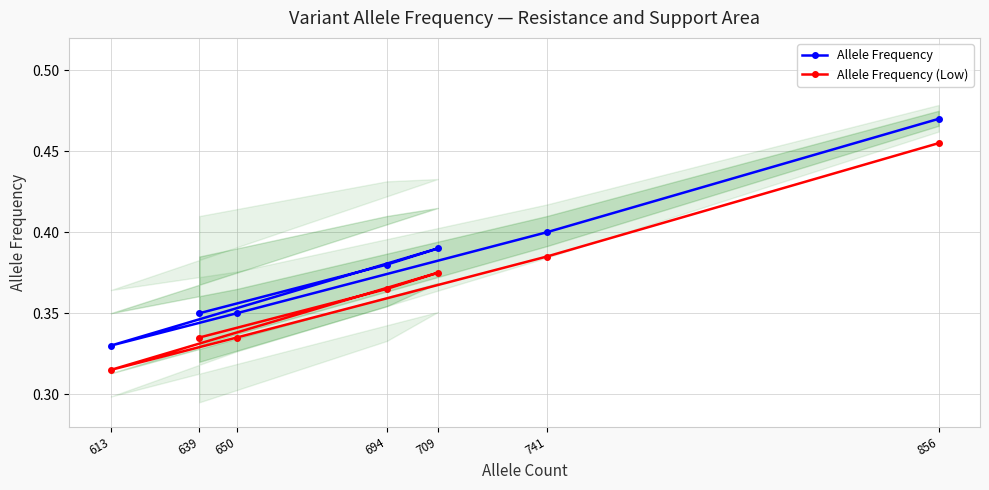

What is the difference between the maximum and minimum values in the Allele Frequency series?

0.1